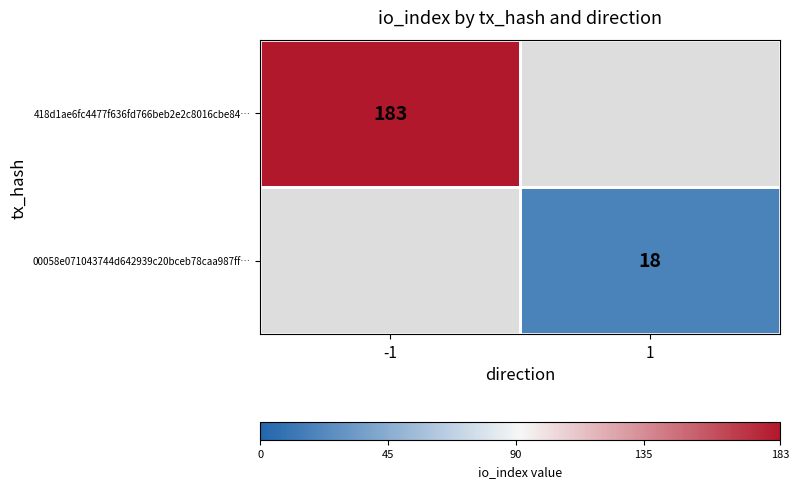

Which category has the lowest value across all series?

1